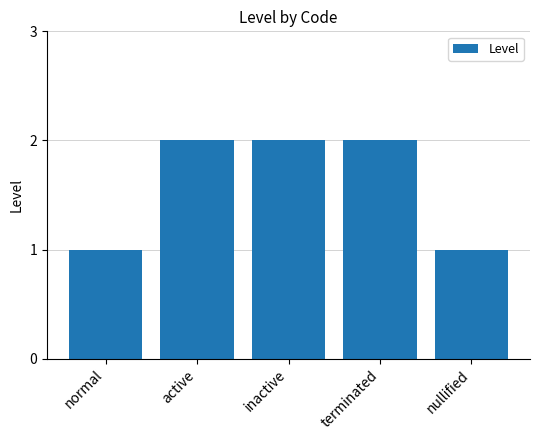

What is the greatest value displayed?

2